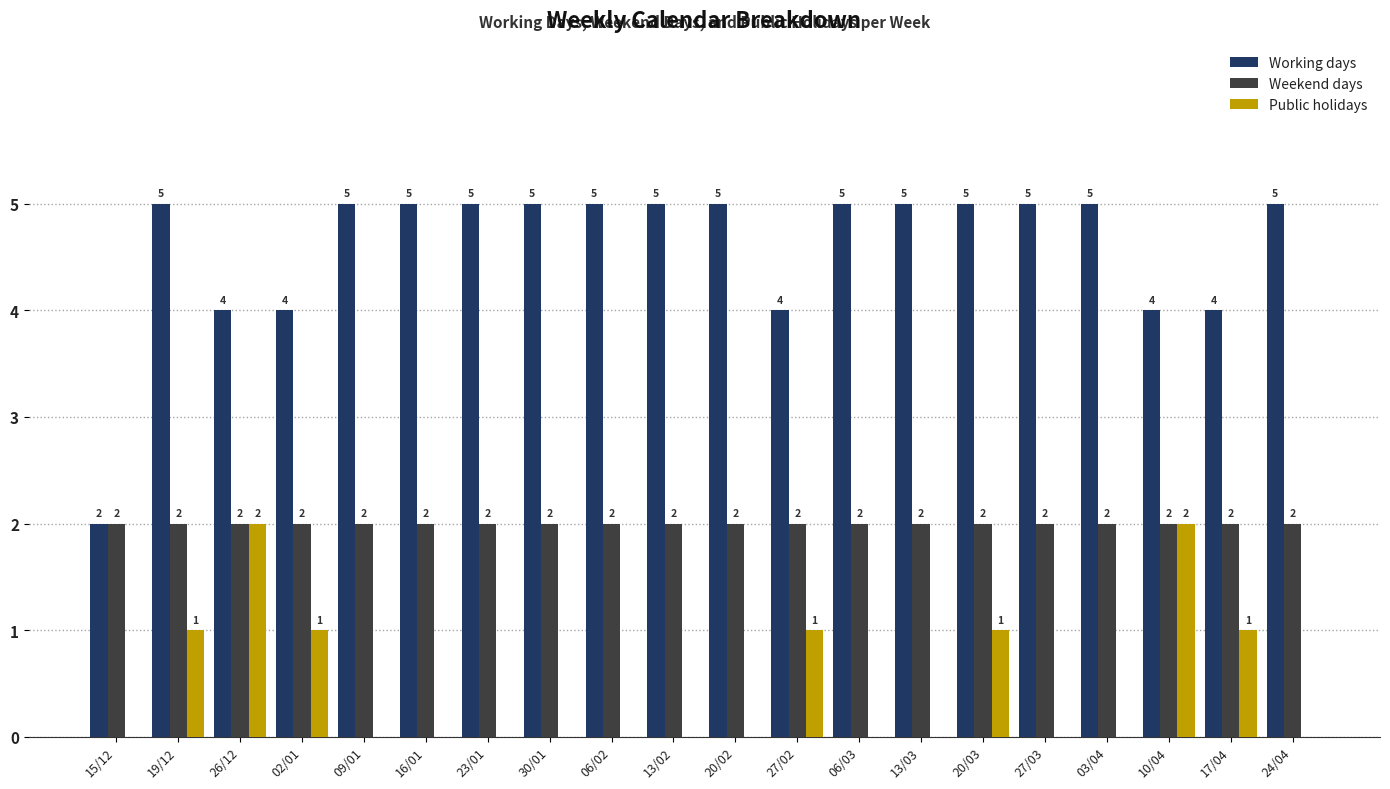

Reading left to right, list all the values displayed in this chart.

Working days: 2	5	4	4	5	5	5	5	5	5	5	4	5	5	5	5	5	4	4	5
Weekend days: 2	2	2	2	2	2	2	2	2	2	2	2	2	2	2	2	2	2	2	2
Public holidays: 0	1	2	1	0	0	0	0	0	0	0	1	0	0	1	0	0	2	1	0